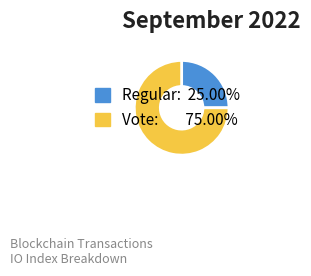

Which slice is the smallest?

Regular